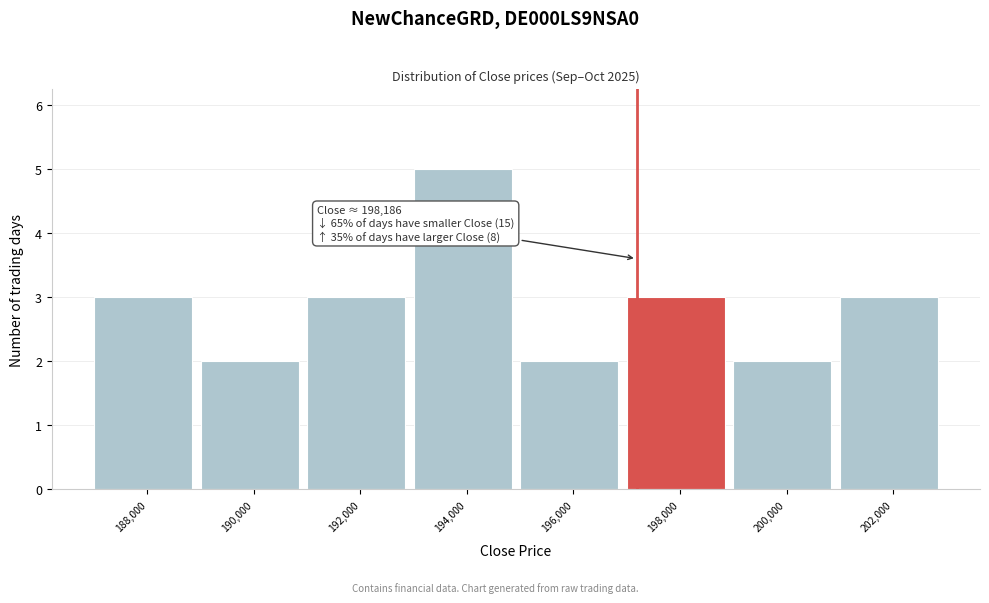

Reading left to right, list all the values displayed in this chart.

188,000=3	190,000=2	192,000=3	194,000=5	196,000=2	198,000=3	200,000=2	202,000=3